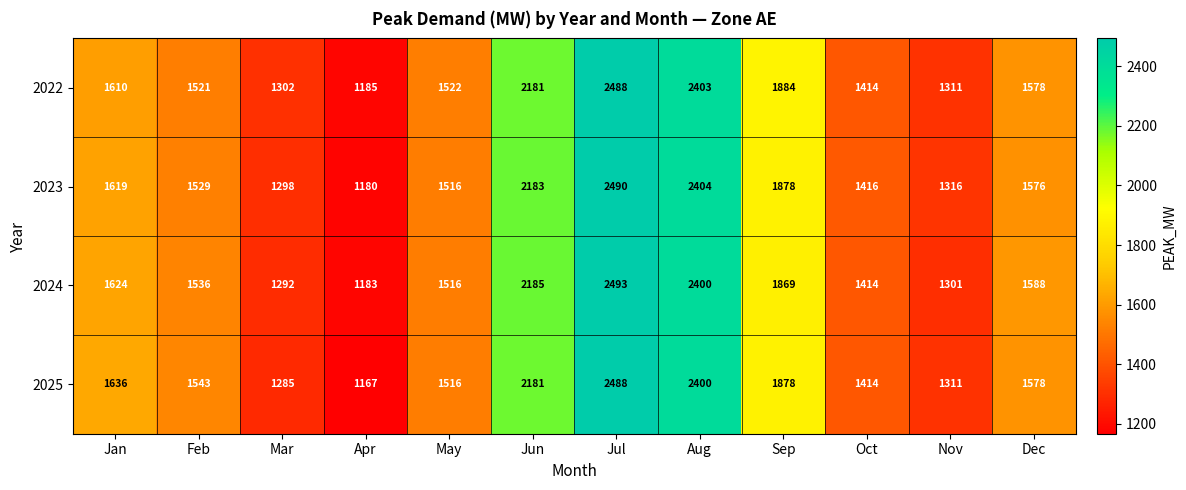

What is the maximum value shown in the chart?

2493